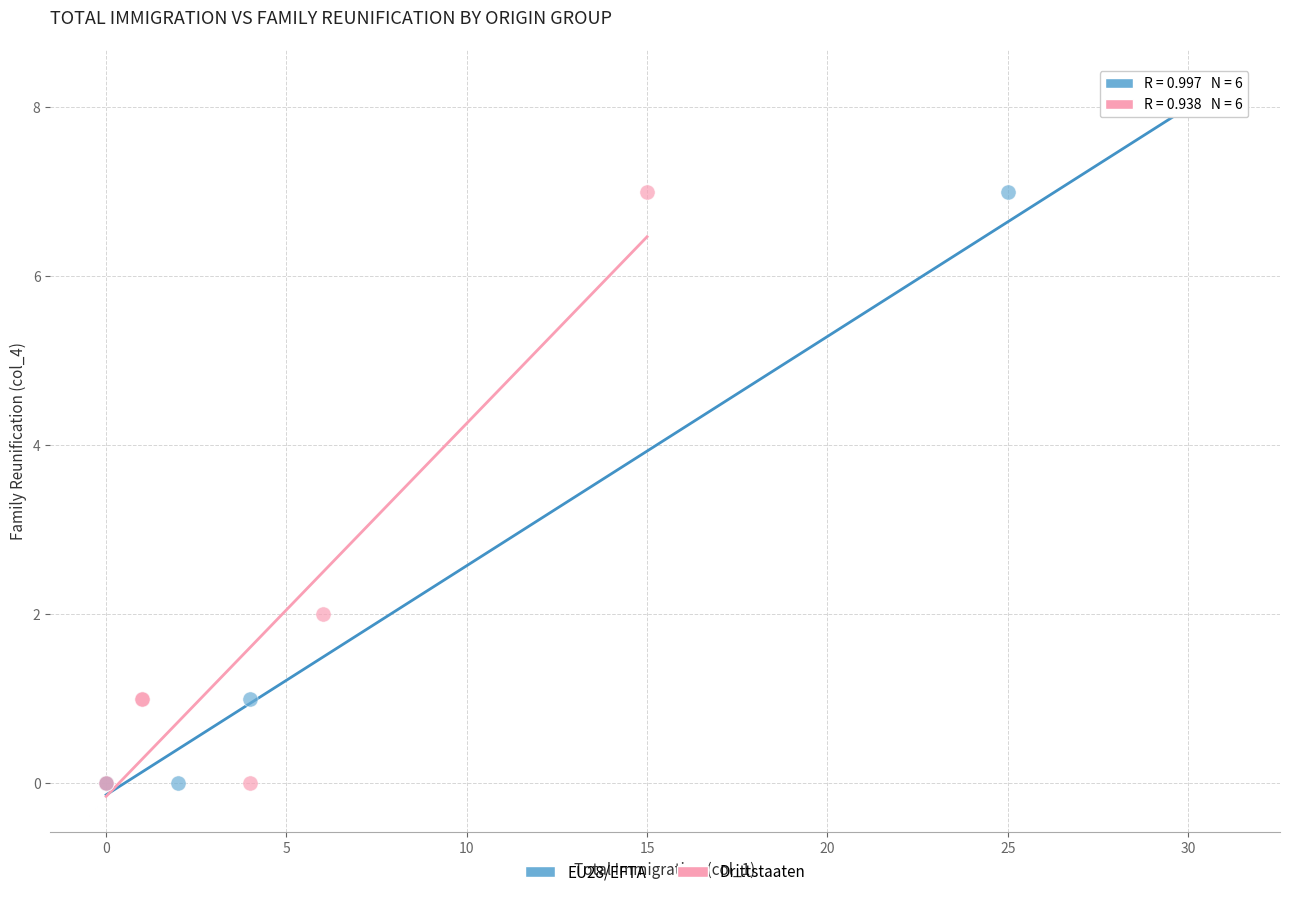

Which series has the largest Y range (max minus min)?

EU28/EFTA